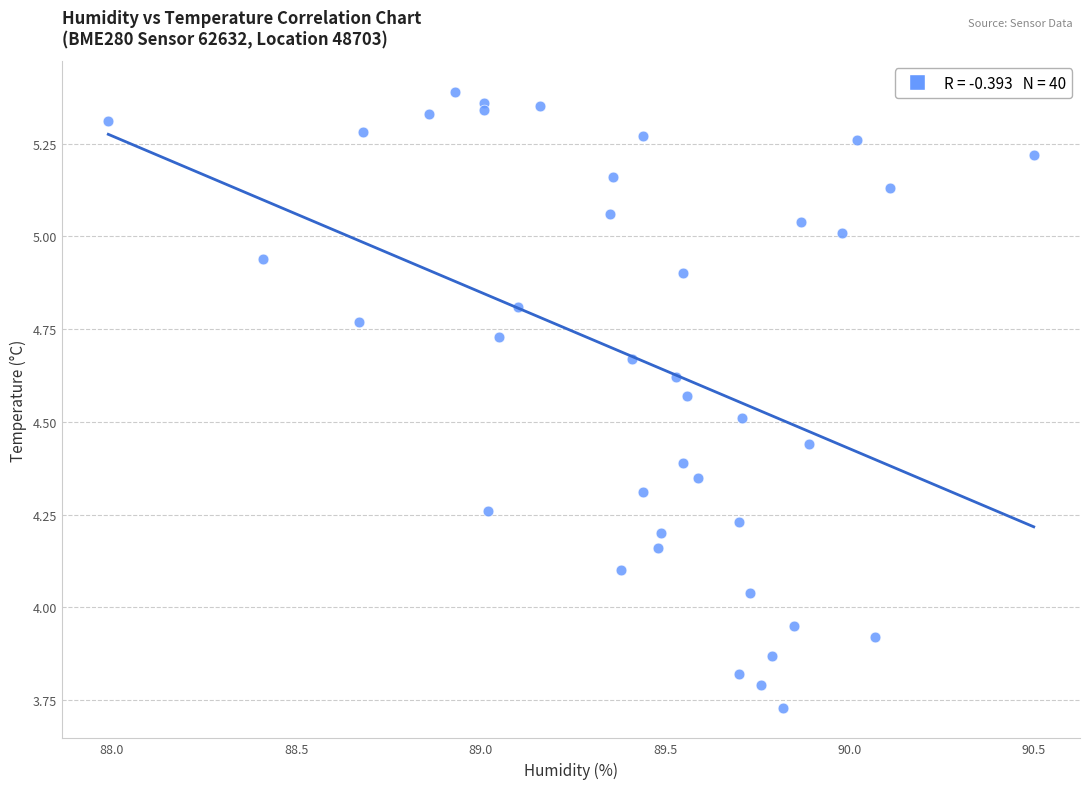

What is the range of X values (max minus min)?

2.5